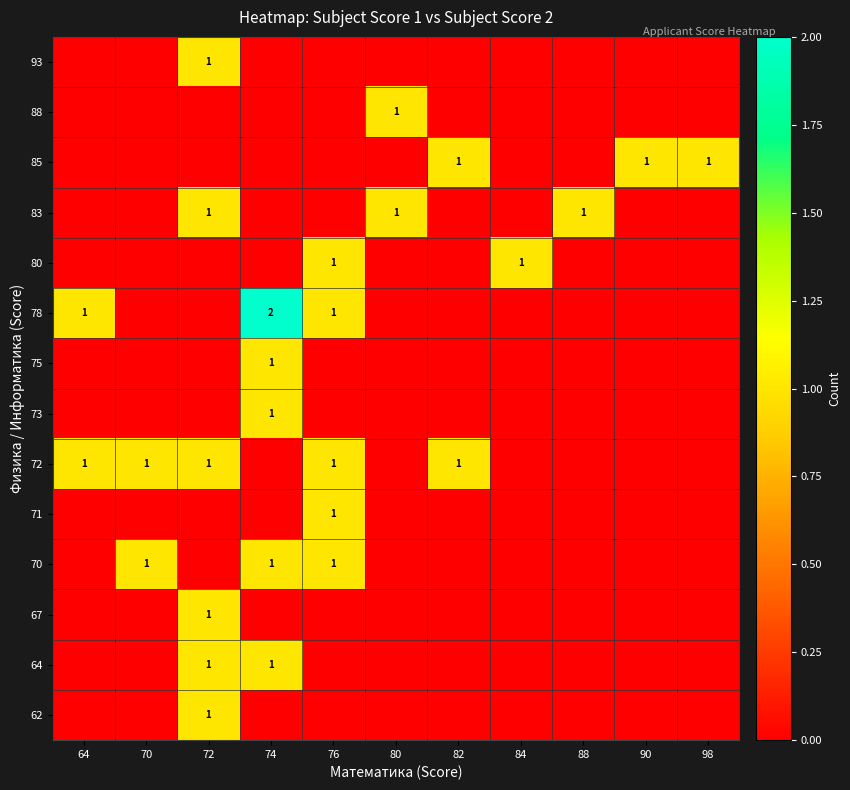

At which category is the sum across all series the highest?

72